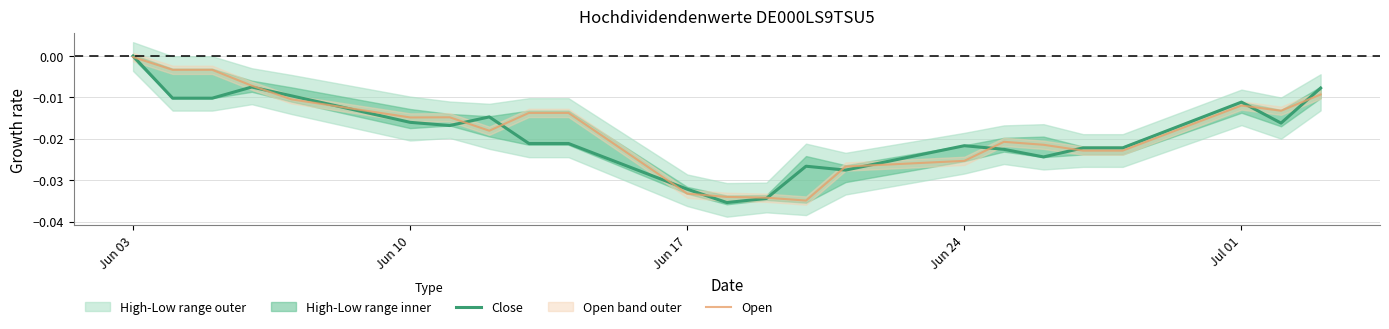

At which category is the sum across all series the highest?

Jun 03